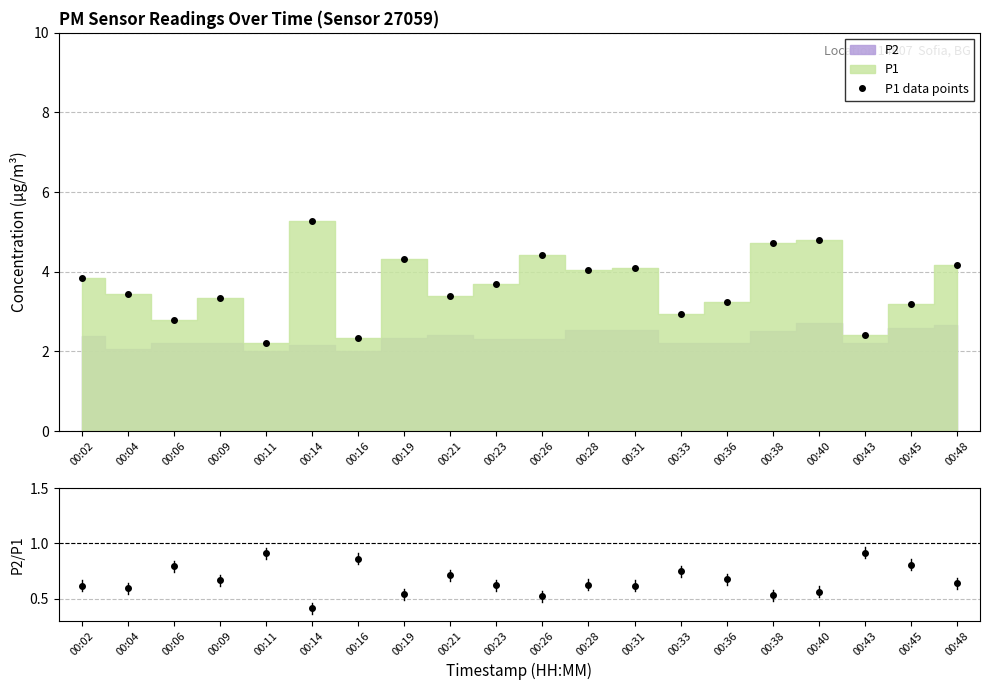

Which series has the largest total across all categories?

P1 data points